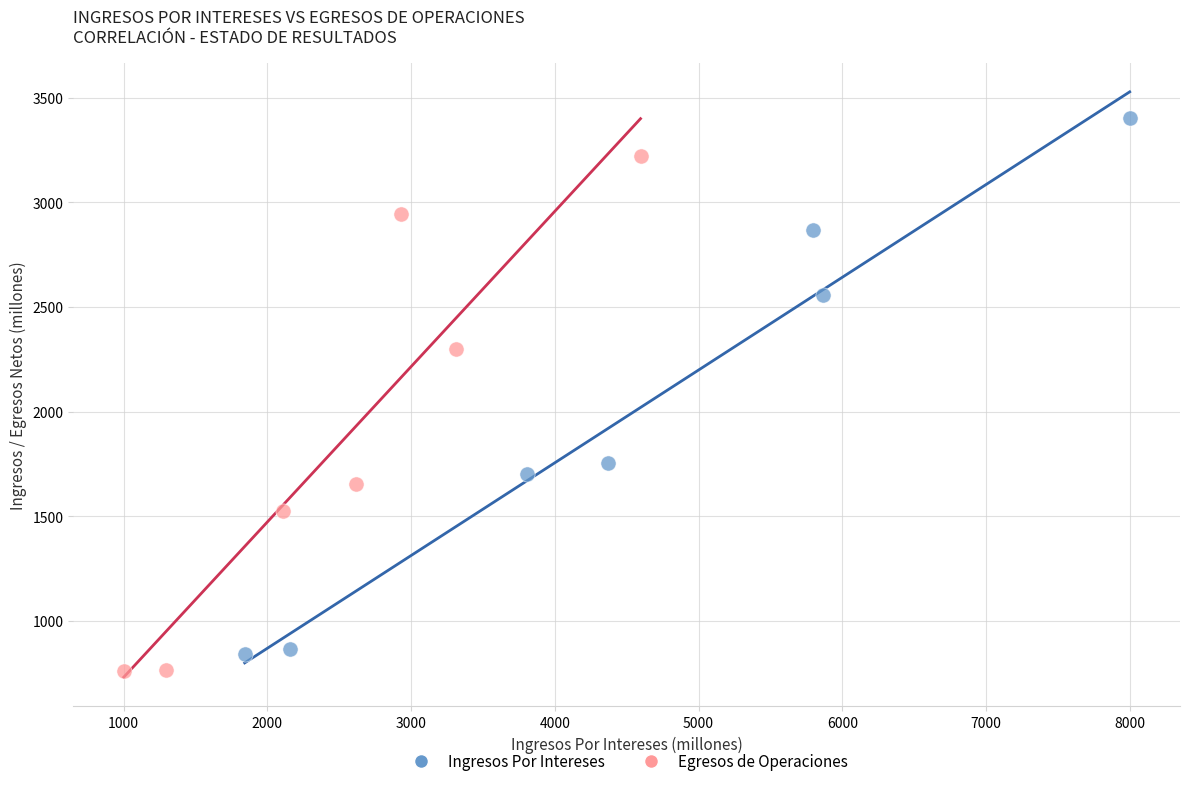

Which series contains the lowest Y value?

Egresos de Operaciones